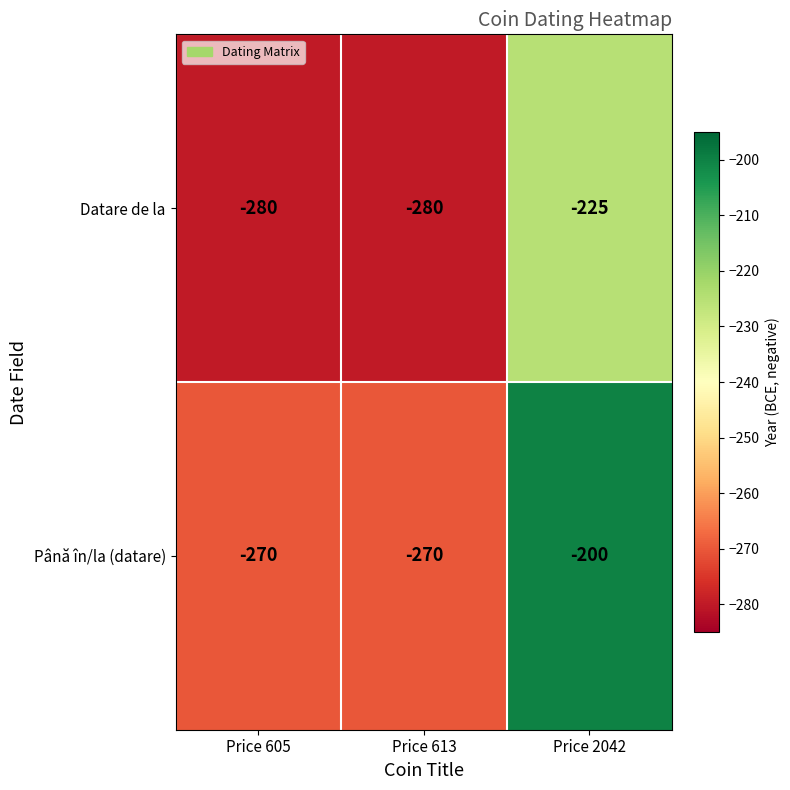

How many series are shown in this chart?

2